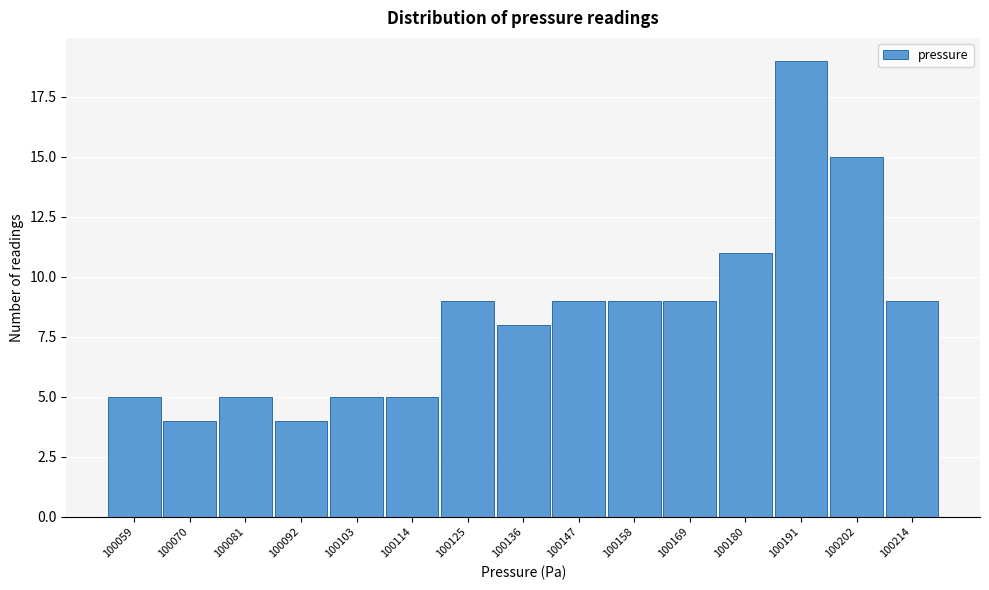

Reading left to right, what are all the values shown in this chart?

5	4	5	4	5	5	9	8	9	9	9	11	19	15	9